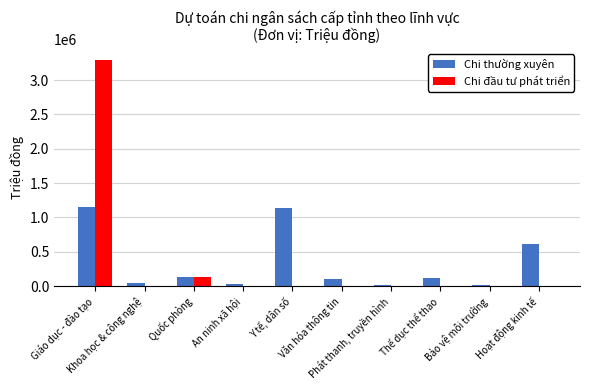

What is the difference between the Chi đầu tư phát triển values at Quốc phòng and Khoa học & công nghệ?

129100